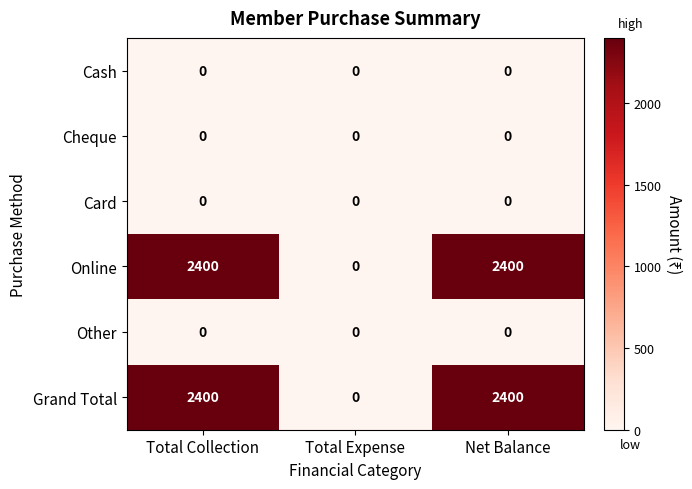

What is the difference between the highest and lowest values at Total Collection?

2400